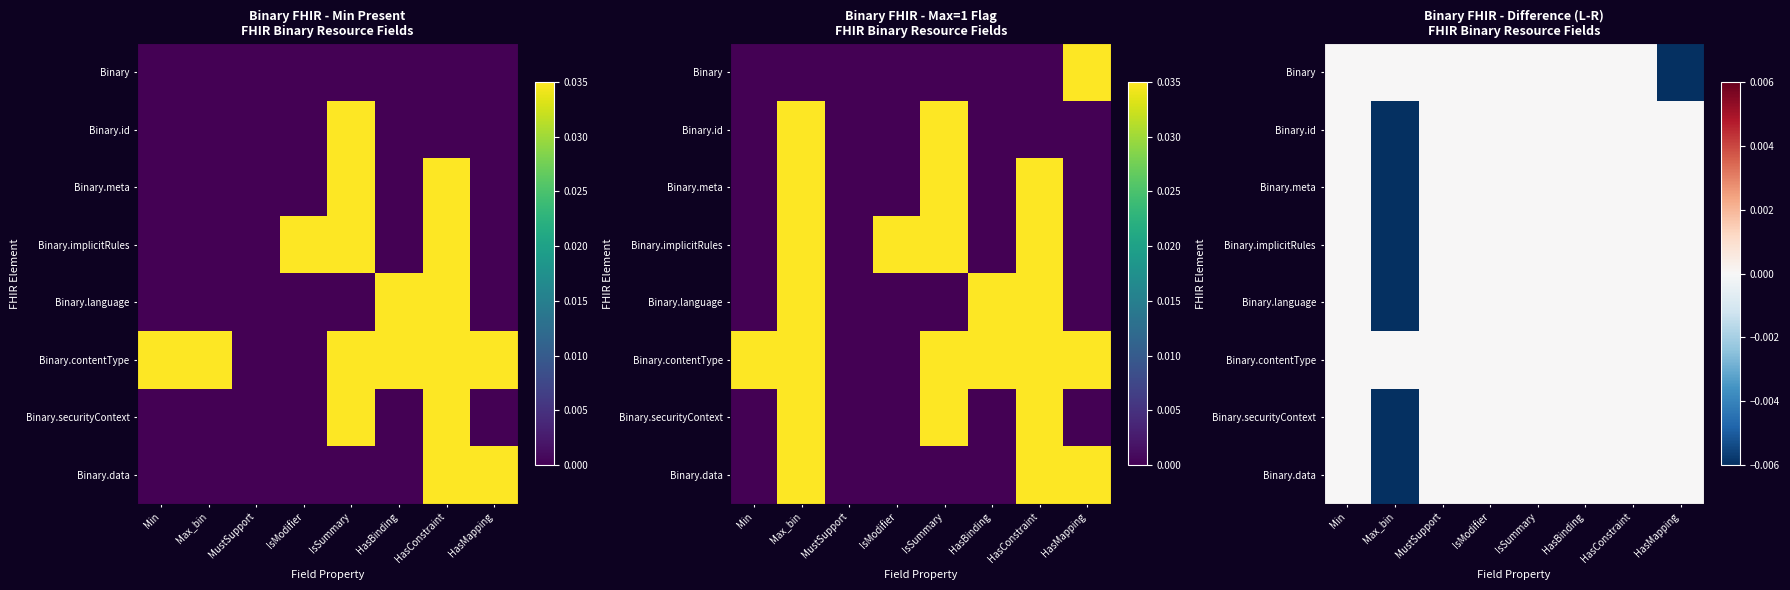

At Max_bin, list the series in order from largest to smallest.

Binary, Binary.contentType, Binary.id, Binary.meta, Binary.implicitRules, Binary.language, Binary.securityContext, Binary.data